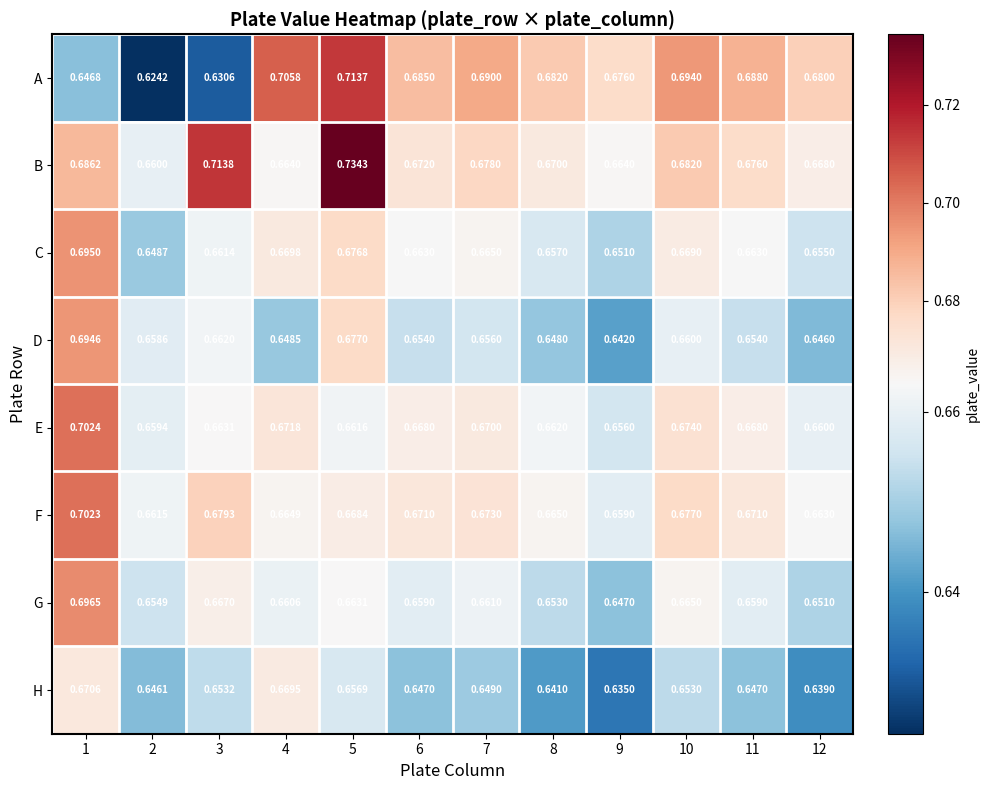

Which series has the widest spread of values?

A